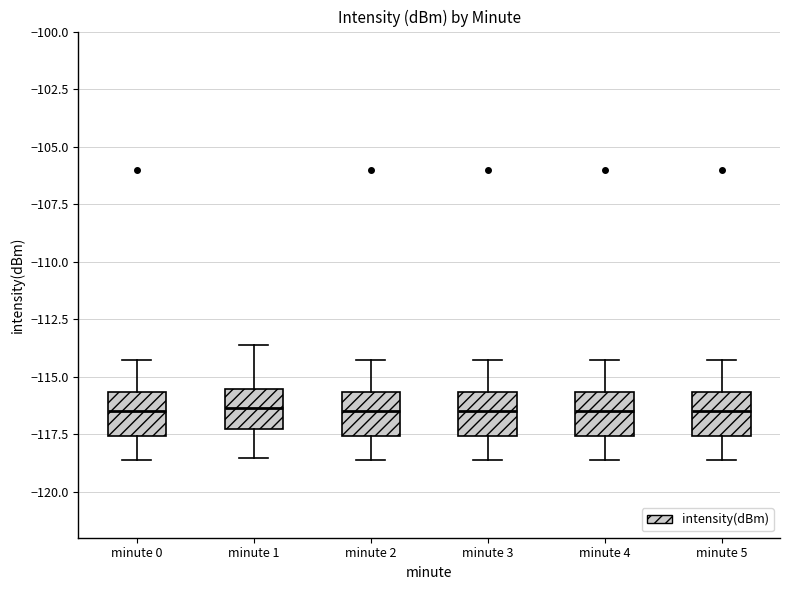

Reading left to right, transcribe this box plot: for each box, give where its median line is, the range the box spans, and where its two whiskers end, as read against the y-axis. The values are not printed on the chart, so give them approximately, as read against the axis.

minute 0: median -116.5, box -117.5 to -115.5, whiskers -118.5 to -114.5
minute 1: median -116.5, box -117.5 to -115.5, whiskers -118.5 to -113.5
minute 2: median -116.5, box -117.5 to -115.5, whiskers -118.5 to -114.5
minute 3: median -116.5, box -117.5 to -115.5, whiskers -118.5 to -114.5
minute 4: median -116.5, box -117.5 to -115.5, whiskers -118.5 to -114.5
minute 5: median -116.5, box -117.5 to -115.5, whiskers -118.5 to -114.5